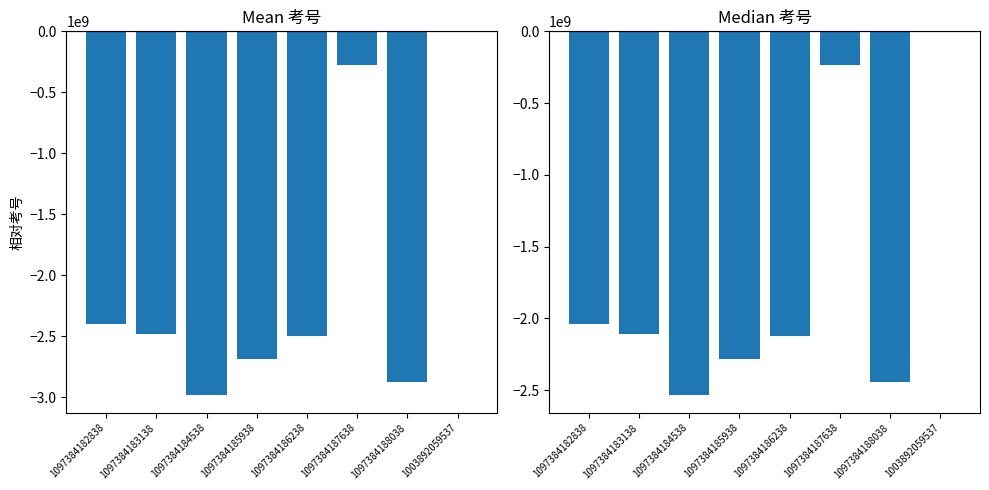

What is the difference between the maximum and minimum values?

2530444536.2